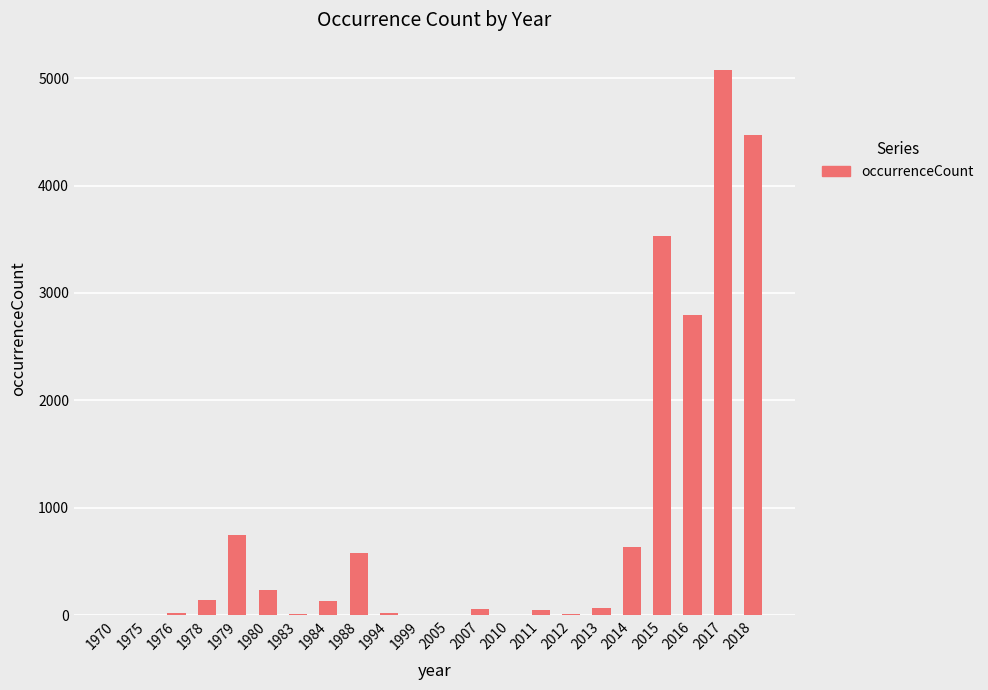

Which category has the highest value across all series?

2017